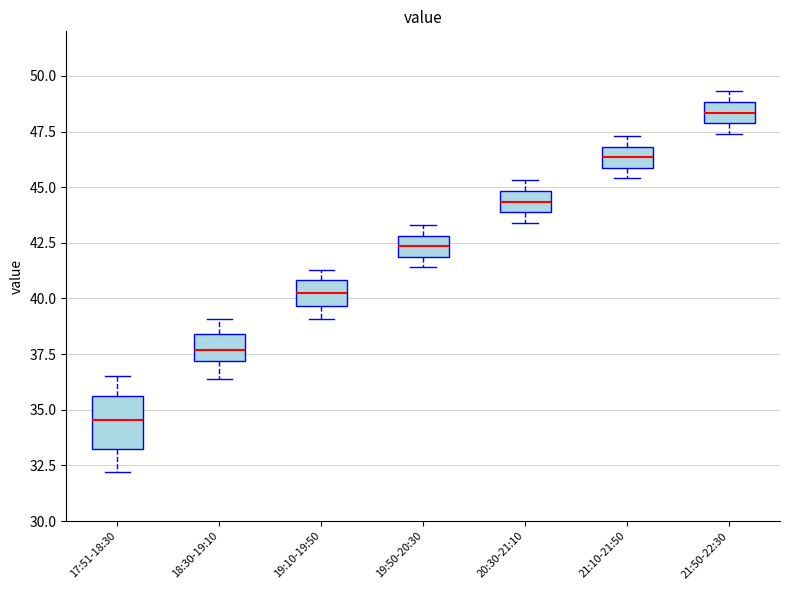

Reading left to right, transcribe this box plot: for each box, give where its median line is, the range the box spans, and where its two whiskers end, as read against the y-axis. The values are not printed on the chart, so give them approximately, as read against the axis.

17:51-18:30: median 34.5, box 33.5 to 35.5, whiskers 32.0 to 36.5
18:30-19:10: median 37.5, box 37.0 to 38.5, whiskers 36.5 to 39.0
19:10-19:50: median 40.5, box 39.5 to 41.0, whiskers 39.0 to 41.5
19:50-20:30: median 42.5, box 42.0 to 43.0, whiskers 41.5 to 43.5
20:30-21:10: median 44.5, box 44.0 to 45.0, whiskers 43.5 to 45.5
21:10-21:50: median 46.5, box 46.0 to 47.0, whiskers 45.5 to 47.5
21:50-22:30: median 48.5, box 48.0 to 49.0, whiskers 47.5 to 49.5